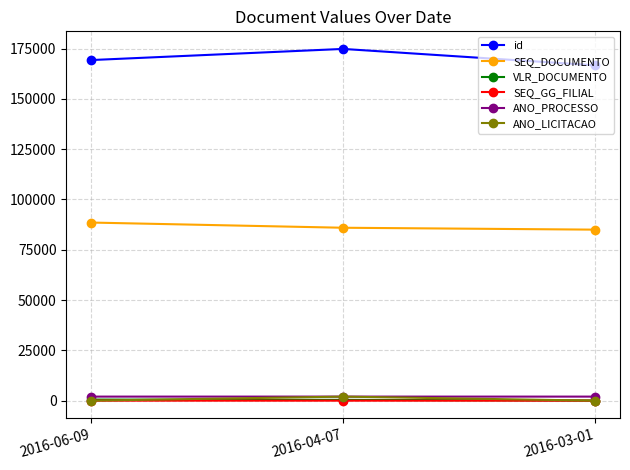

Does the chart display data point markers on the line(s)?

Yes